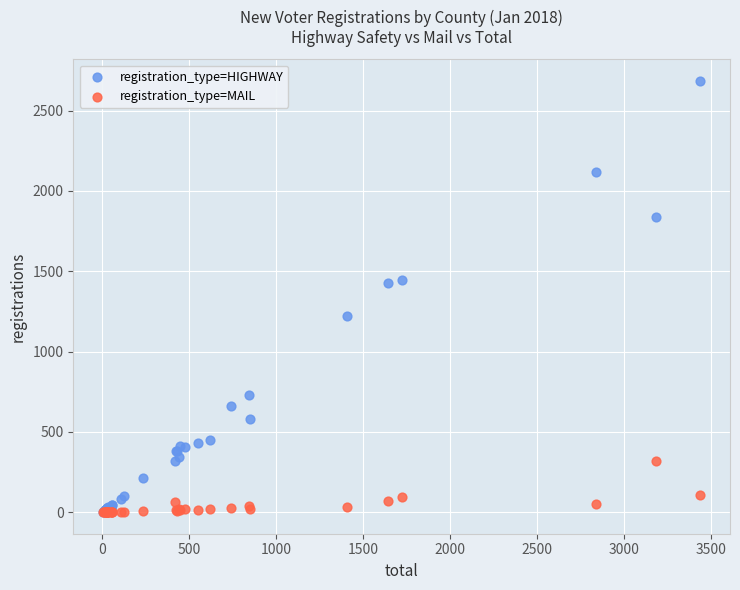

What are all the series names shown in the legend?

registration_type=HIGHWAY, registration_type=MAIL